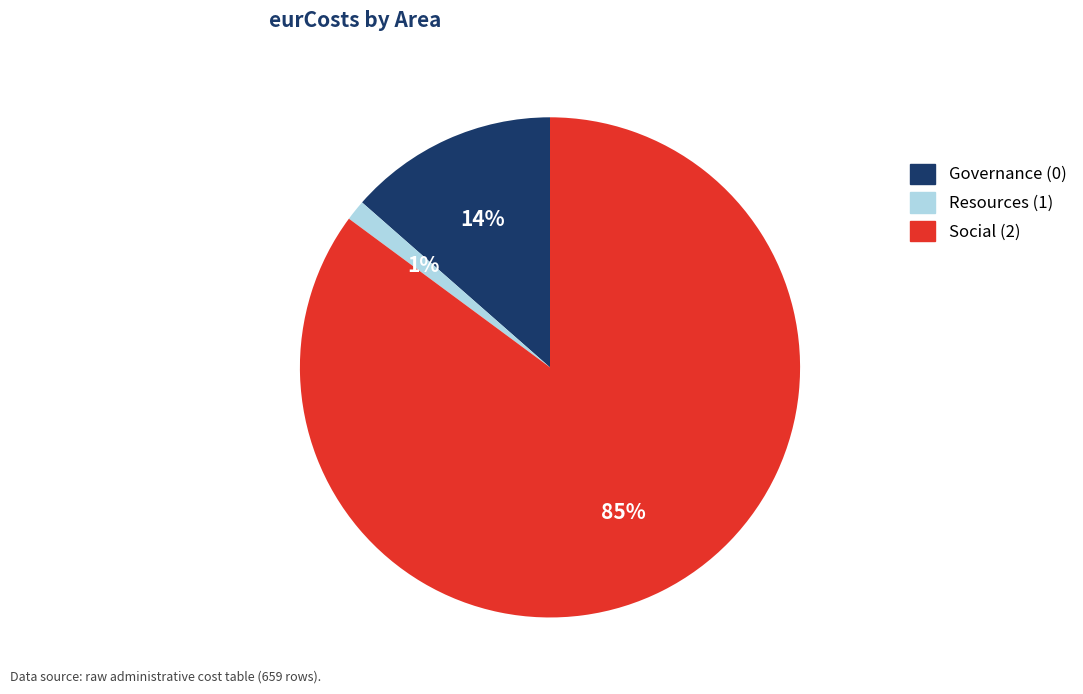

Does Resources (1) account for over 50% of the chart?

No